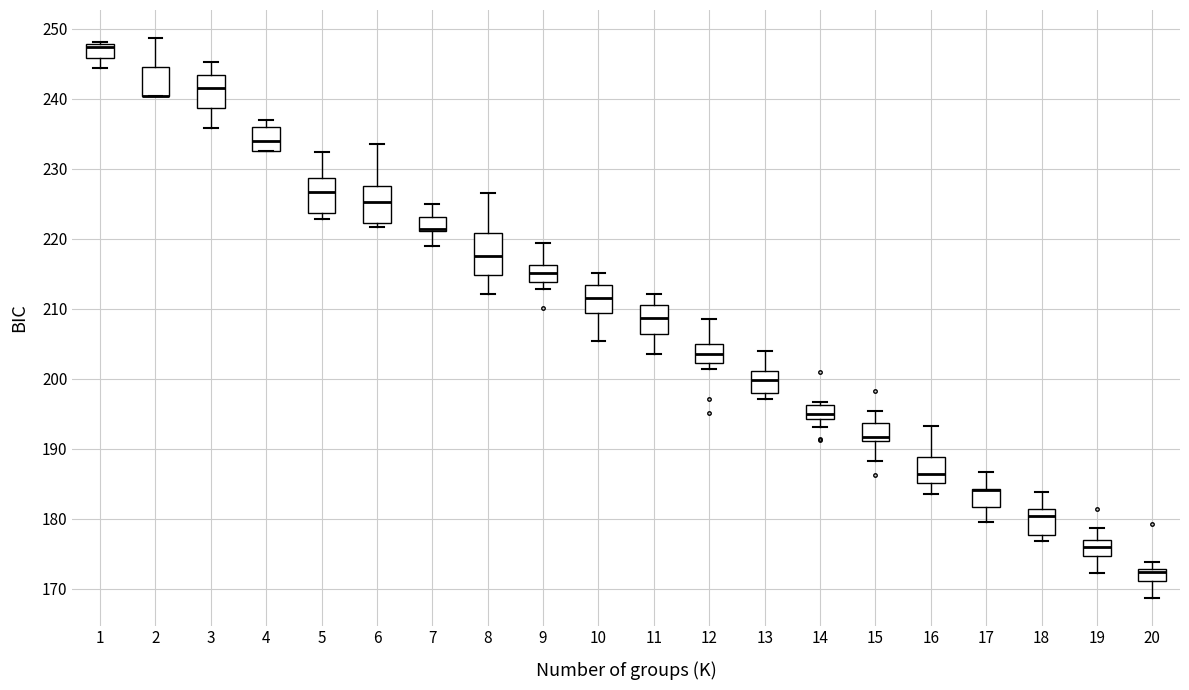

Reading left to right, transcribe this box plot: for each box, give where its median line is, the range the box spans, and where its two whiskers end, as read against the y-axis. The values are not printed on the chart, so give them approximately, as read against the axis.

1: median 247, box 246 to 248, whiskers 244 to 248 (just above the box's upper edge)
2: median 240 (drawn on the box's lower edge), box 240 to 245, whiskers 240 to 249
3: median 241, box 239 to 243, whiskers 236 to 245
4: median 234, box 232 to 236, whiskers 232 to 237
5: median 227, box 224 to 229, whiskers 223 to 232
6: median 225, box 222 to 227, whiskers 222 (just below the box's lower edge) to 234
7: median 221 (drawn on the box's lower edge), box 221 to 223, whiskers 219 to 225
8: median 217, box 215 to 221, whiskers 212 to 227
9: median 215, box 214 to 216, whiskers 213 to 219
10: median 212, box 209 to 213, whiskers 205 to 215
11: median 209, box 206 to 210, whiskers 203 to 212
12: median 204, box 202 to 205, whiskers 201 to 209
13: median 200, box 198 to 201, whiskers 197 to 204
14: median 195, box 194 to 196, whiskers 193 to 197
15: median 192, box 191 to 194, whiskers 188 to 195
16: median 186, box 185 to 189, whiskers 183 to 193
17: median 184 (drawn on the box's upper edge), box 182 to 184, whiskers 180 to 187
18: median 180, box 178 to 181, whiskers 177 to 184
19: median 176, box 175 to 177, whiskers 172 to 179
20: median 172, box 171 to 173, whiskers 169 to 174